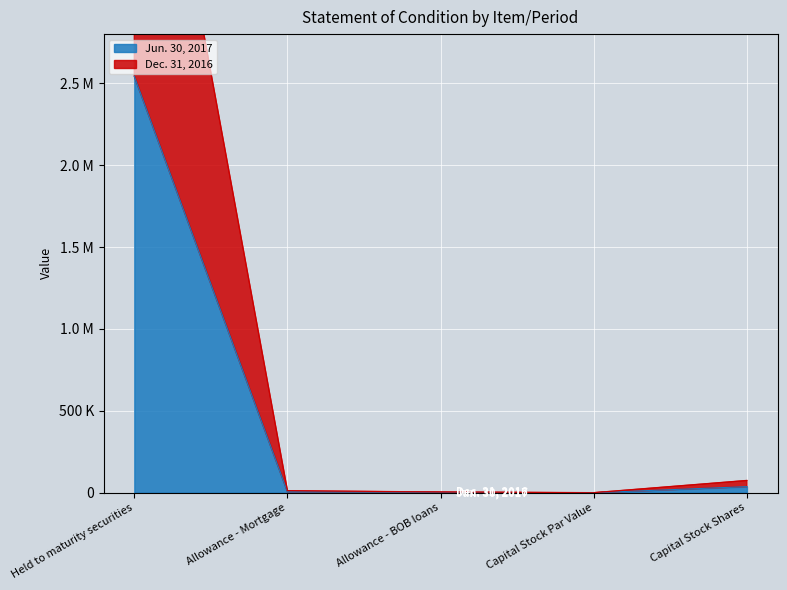

Reading left to right, what are all the values shown in this chart?

Jun. 30, 2017: Held to maturity securities=2542509	Allowance - Mortgage=6341	Allowance - BOB loans=1971	Capital Stock Par Value=100	Capital Stock Shares=37326
Dec. 31, 2016: Held to maturity securities=5119491	Allowance - Mortgage=12572	Allowance - BOB loans=4148	Capital Stock Par Value=200	Capital Stock Shares=74880